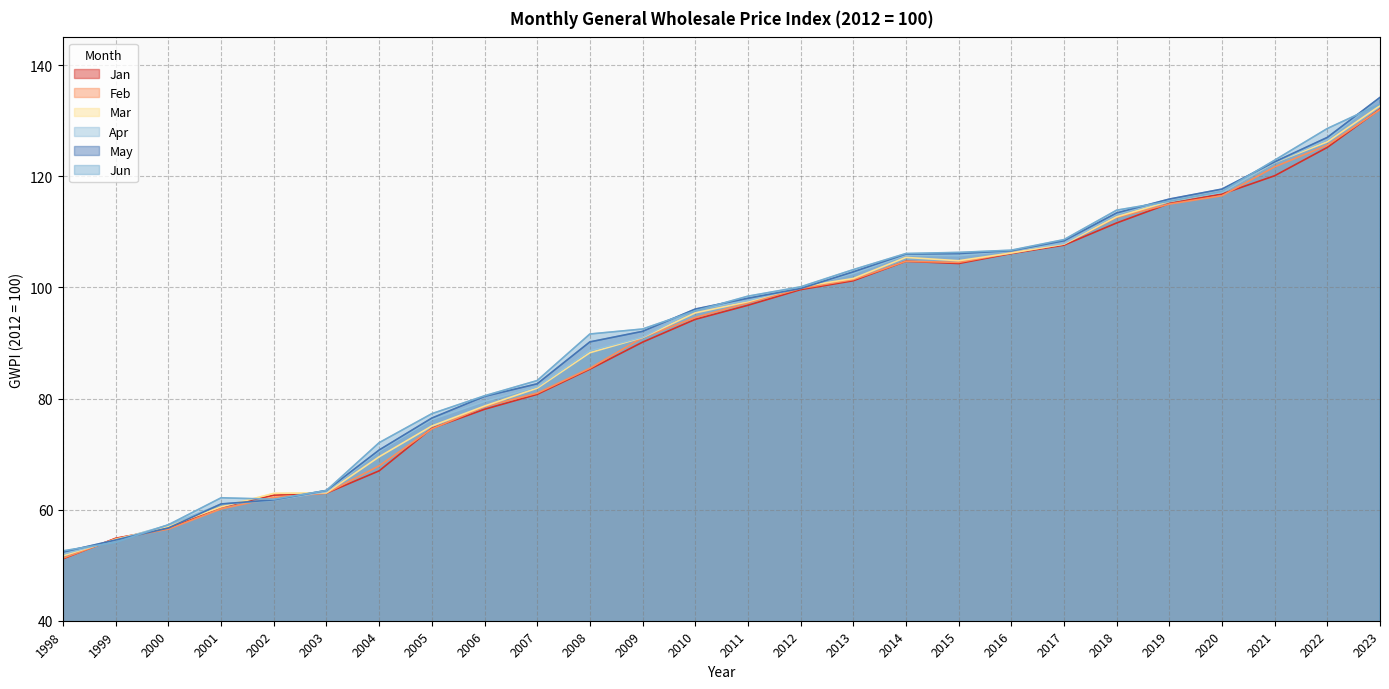

Does the chart have visible grid lines?

Yes